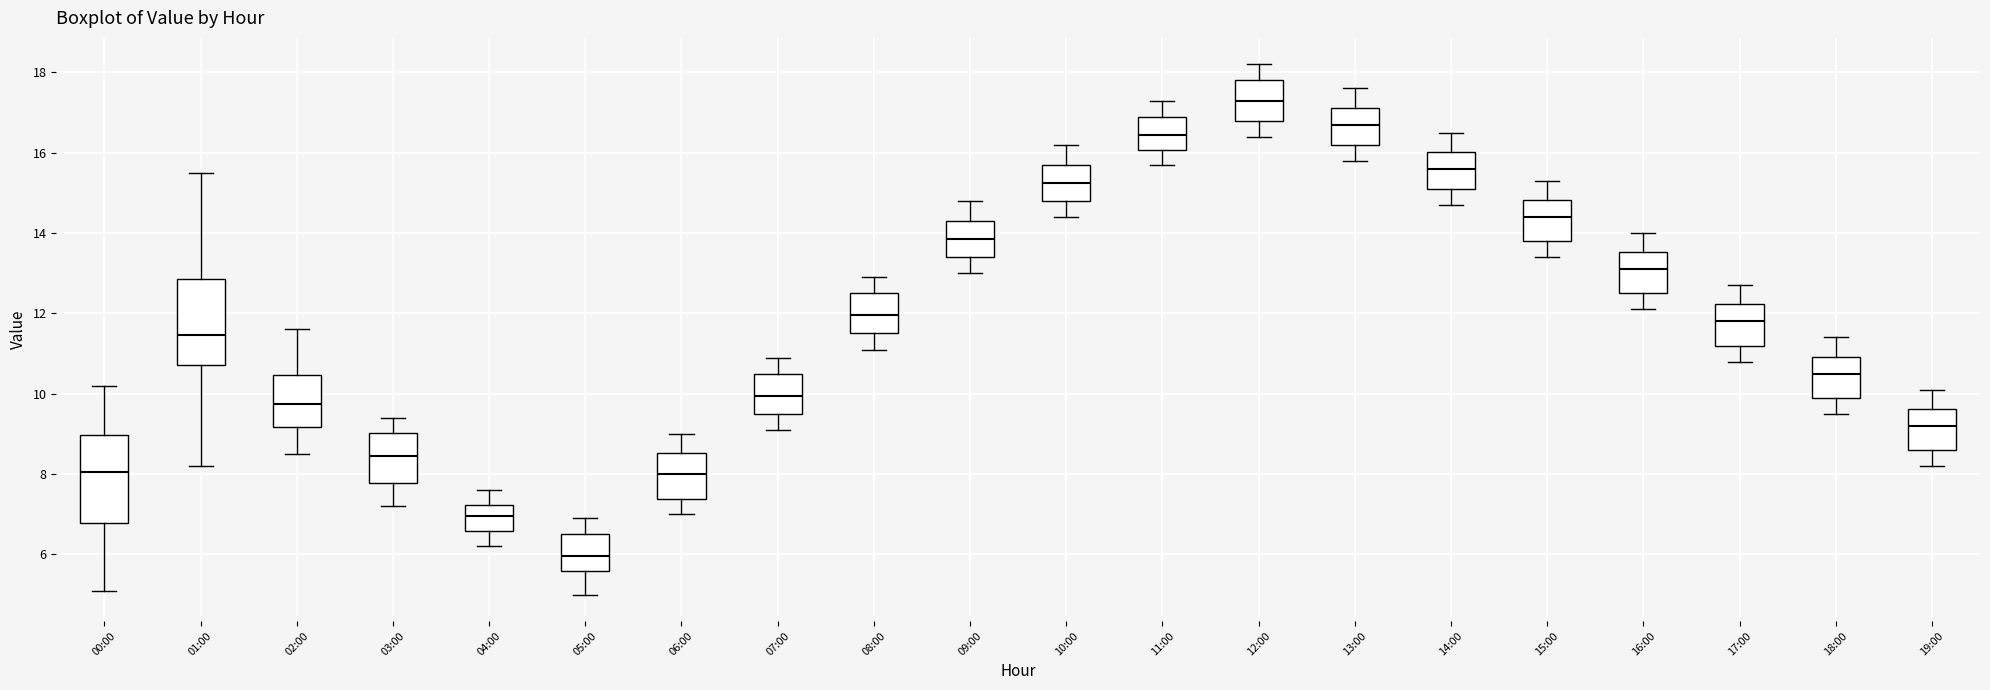

Where does the lower whisker of the box for 02:00 end on the y-axis? The values are not printed on the chart, so give them approximately, as read against the axis.

8.6